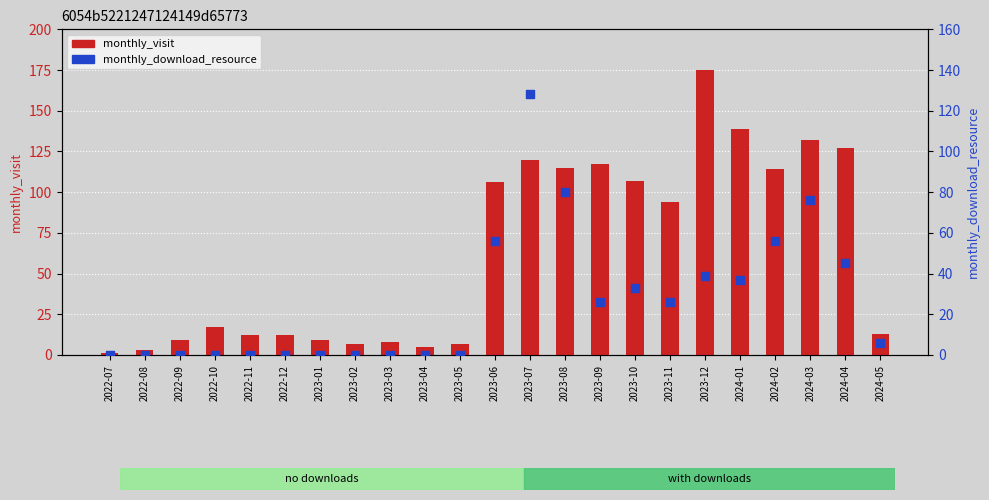

What is the total value across all series at 2023-11?

120